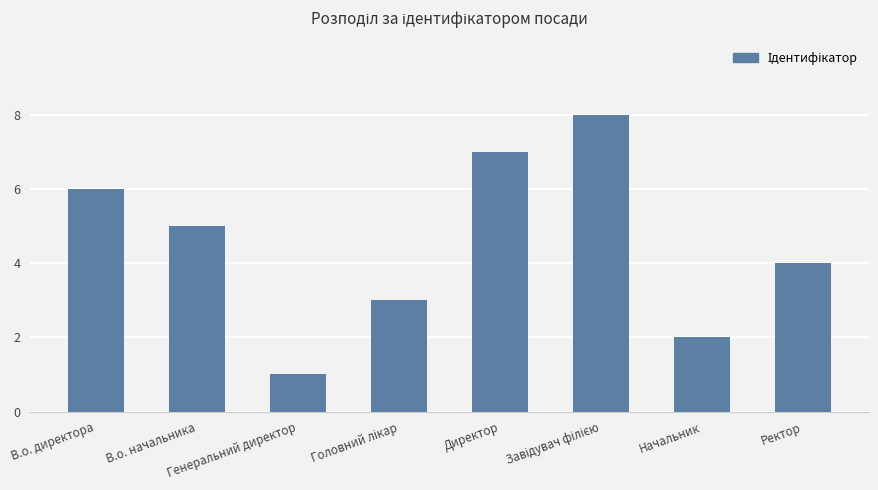

The chart shows a value of 6 at В.о. директора. True or false?

True